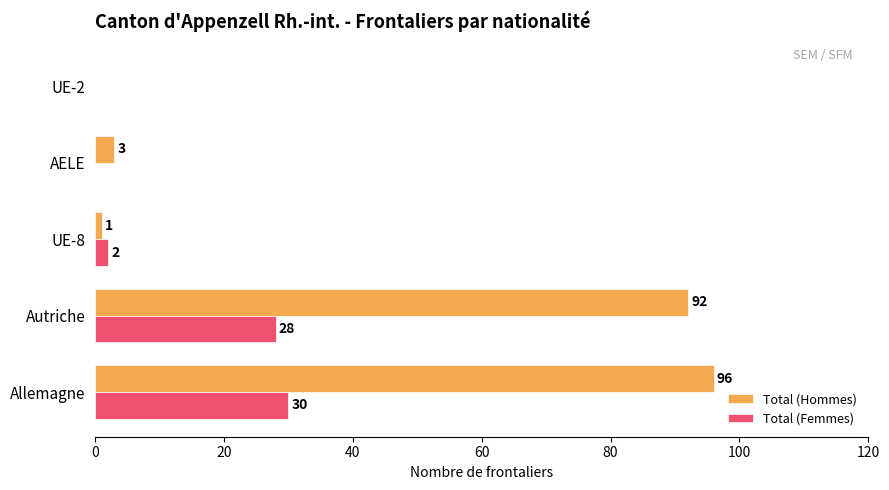

What is the sum of all Total (Hommes) values?

192